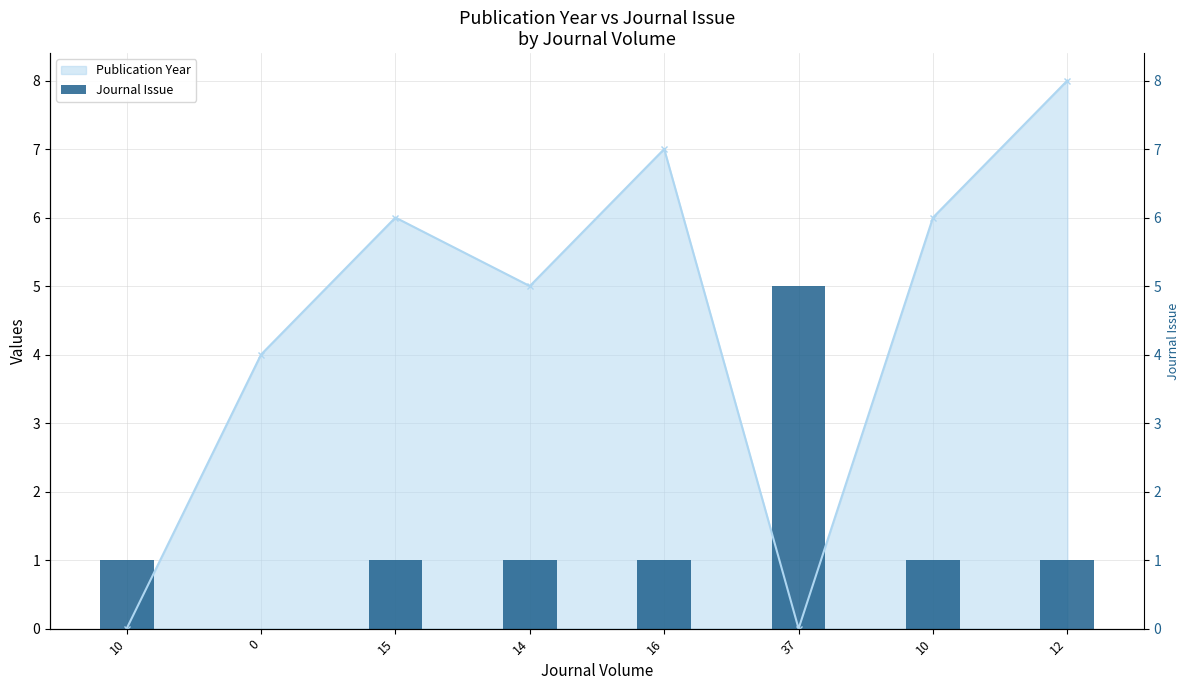

Is it true that the value at 0 is 0?

True